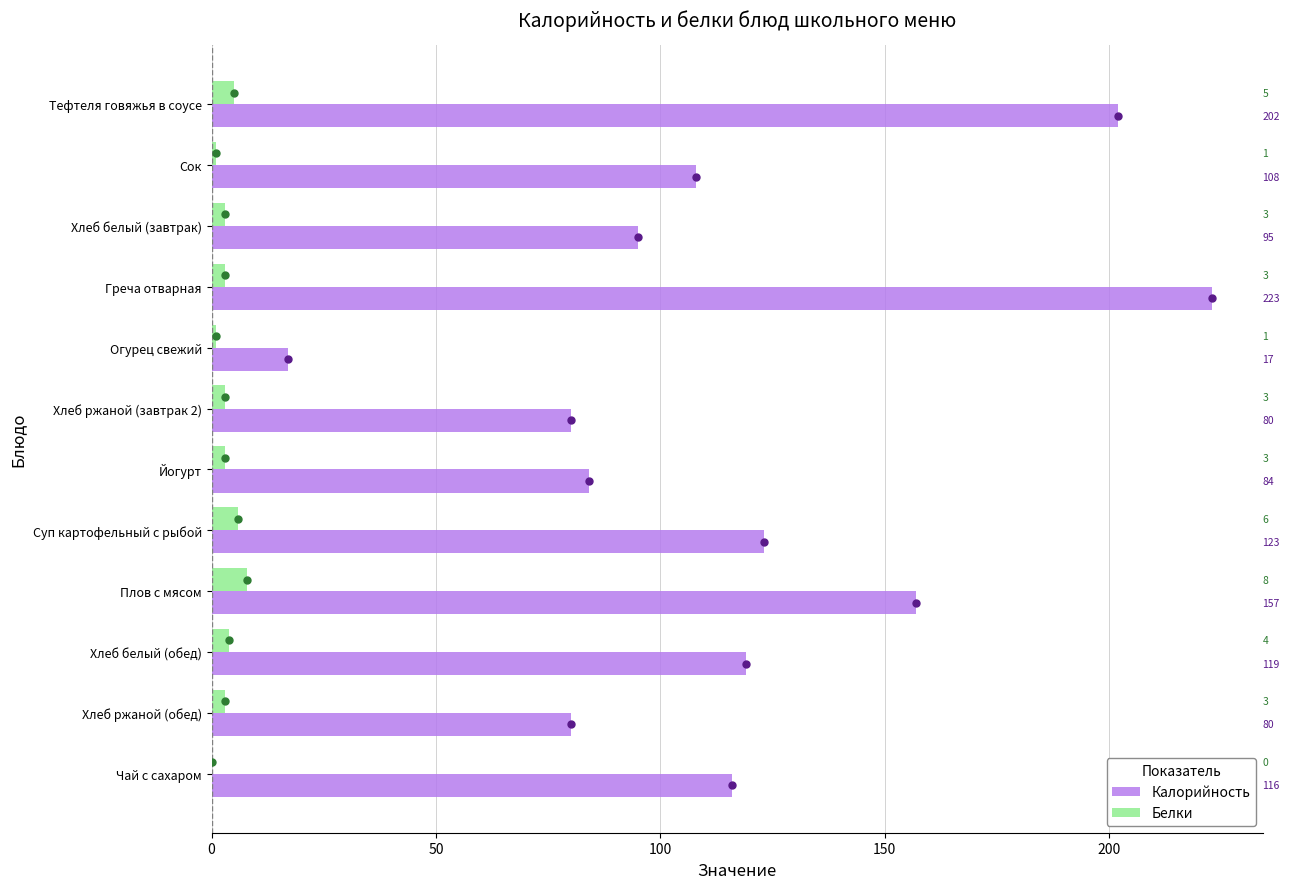

What is the highest value of the Белки series?

8